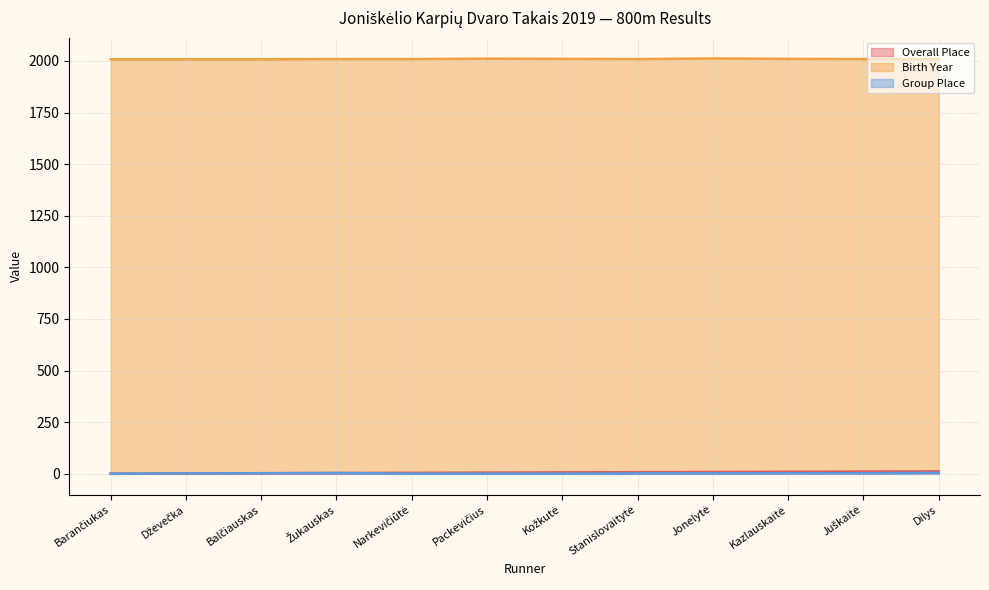

What is the average value of the Birth Year series?

2009